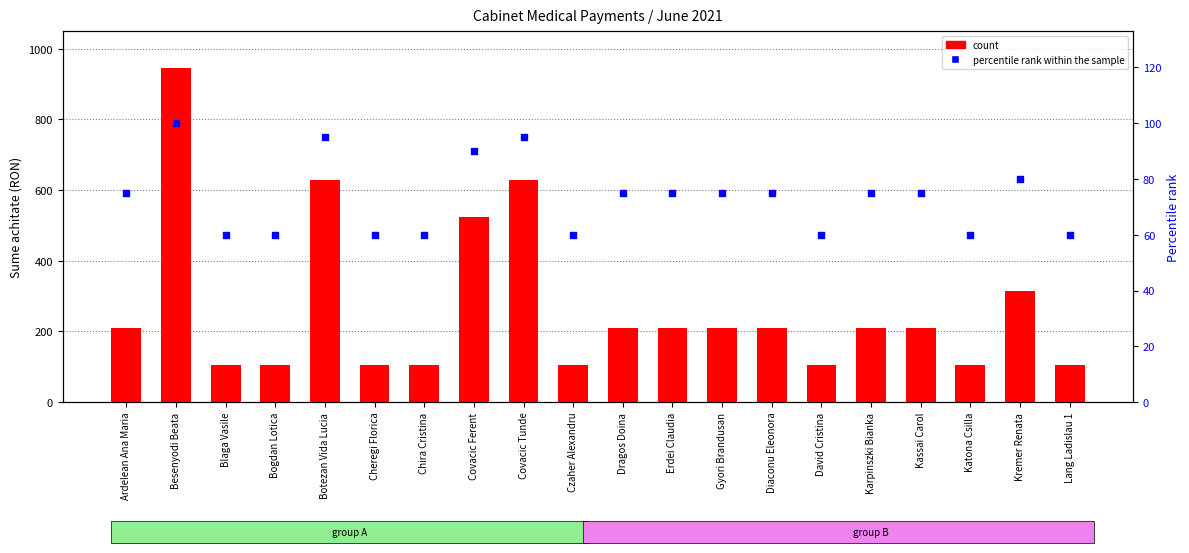

Which series contains the highest Y value?

count